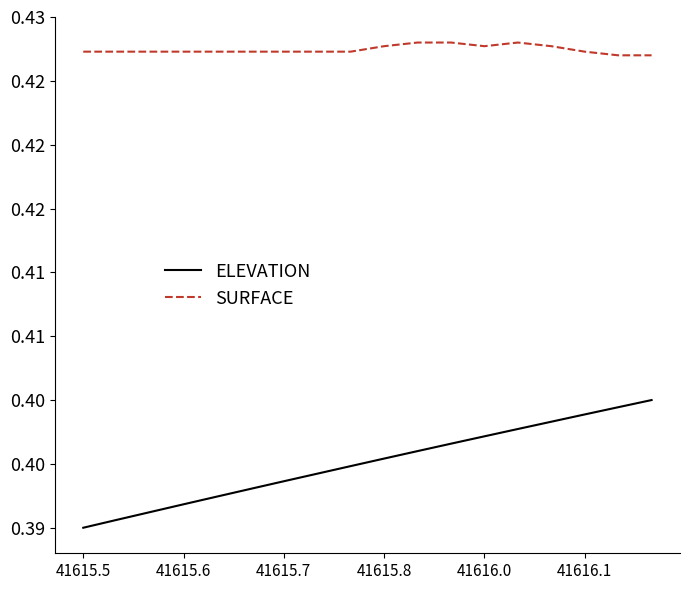

Does the chart display data point markers on the line(s)?

No